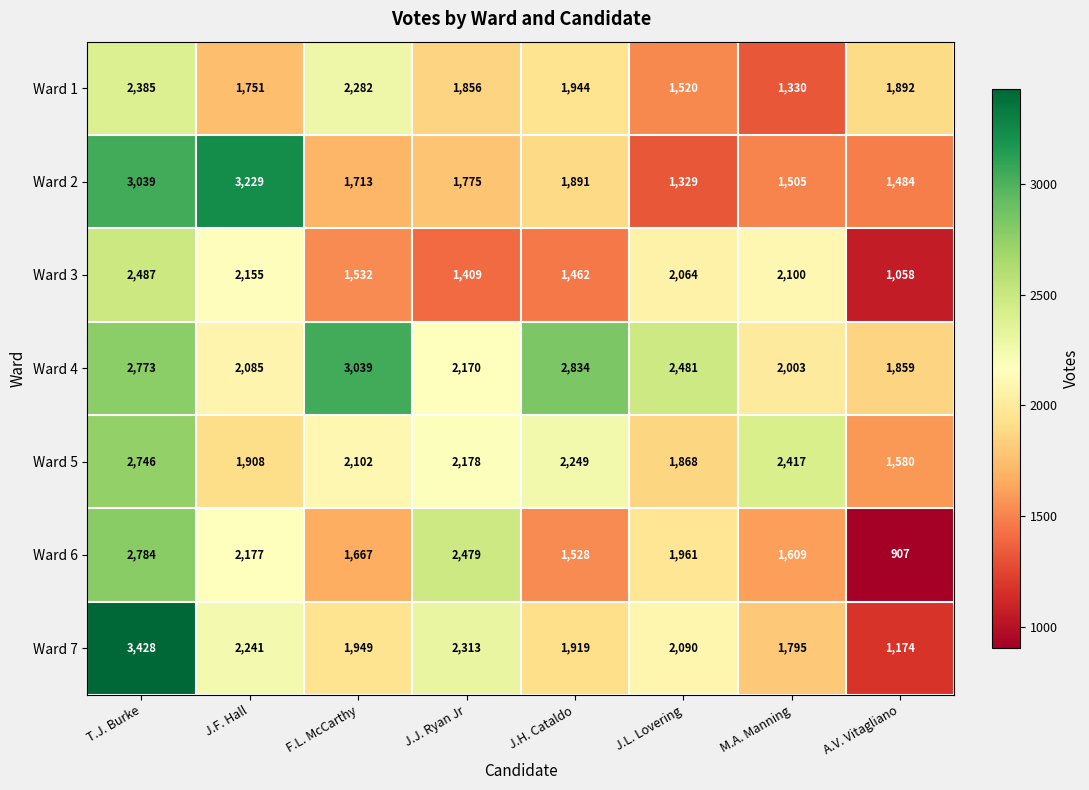

Which label corresponds to the largest value in the chart?

T.J. Burke